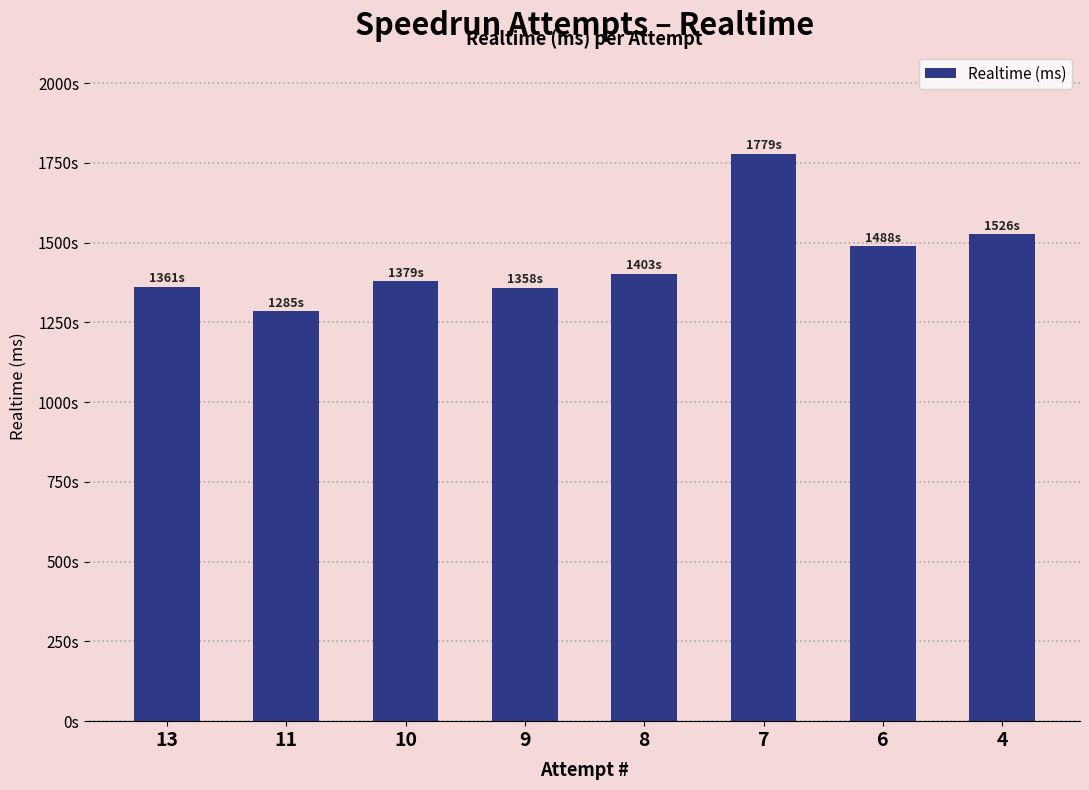

Rank the categories by value from lowest to highest.

11, 9, 13, 10, 8, 6, 4, 7